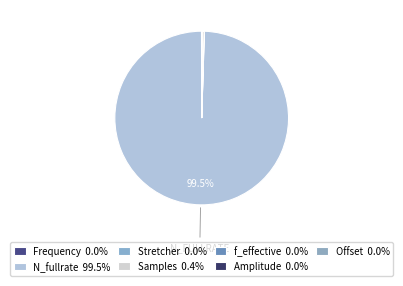

Is the sum of N_fullrate and Stretcher greater than half?

Yes